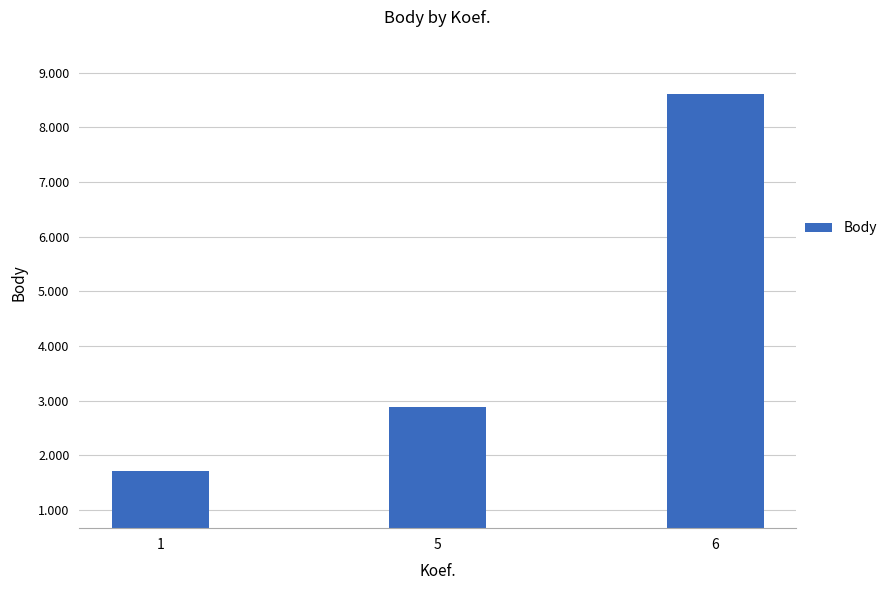

What is the value of the 1st bar from the left?

1703